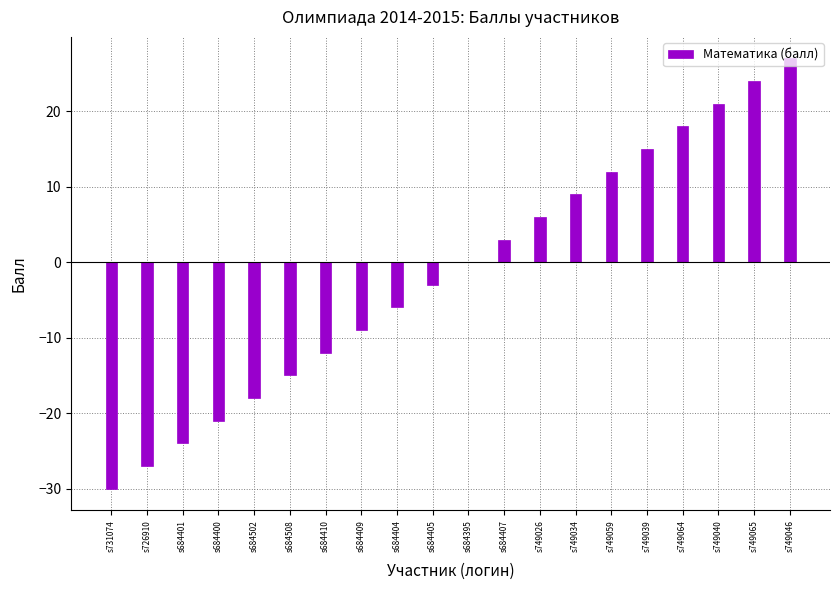

What is the change in value from s684502 to s749034?

+27